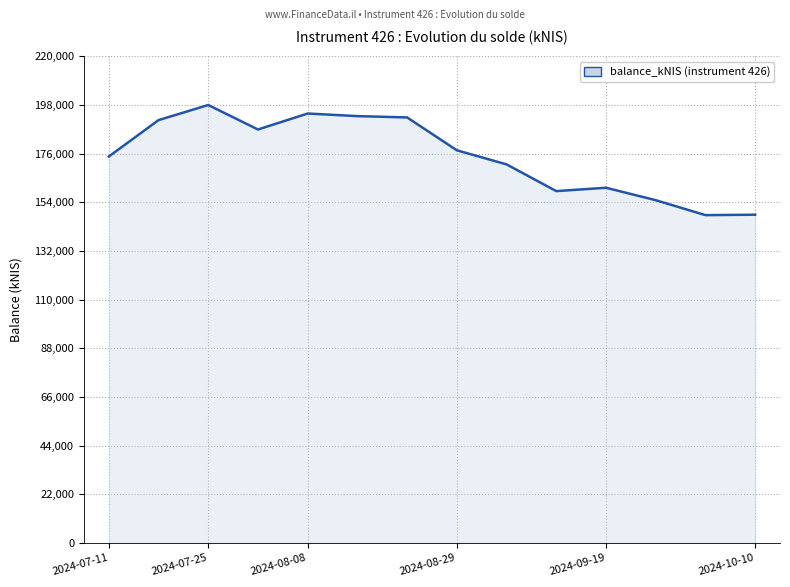

What is the difference between the maximum and minimum values?

49811.4